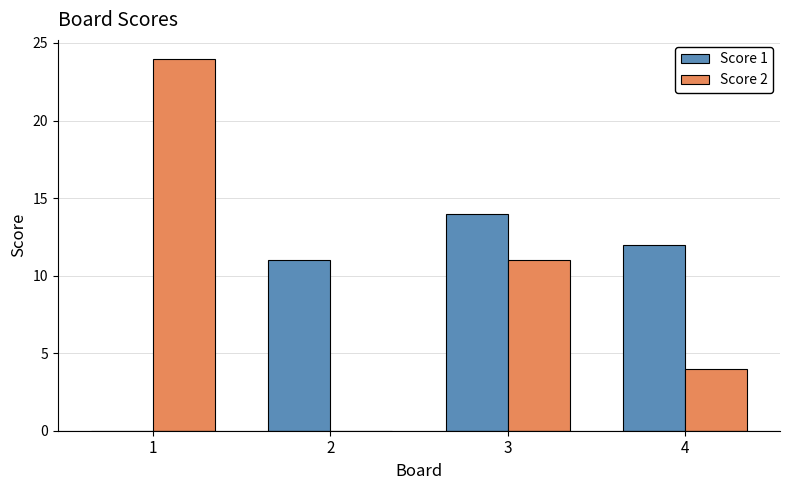

Count the Score 2 values in the range 4 to 24.

3